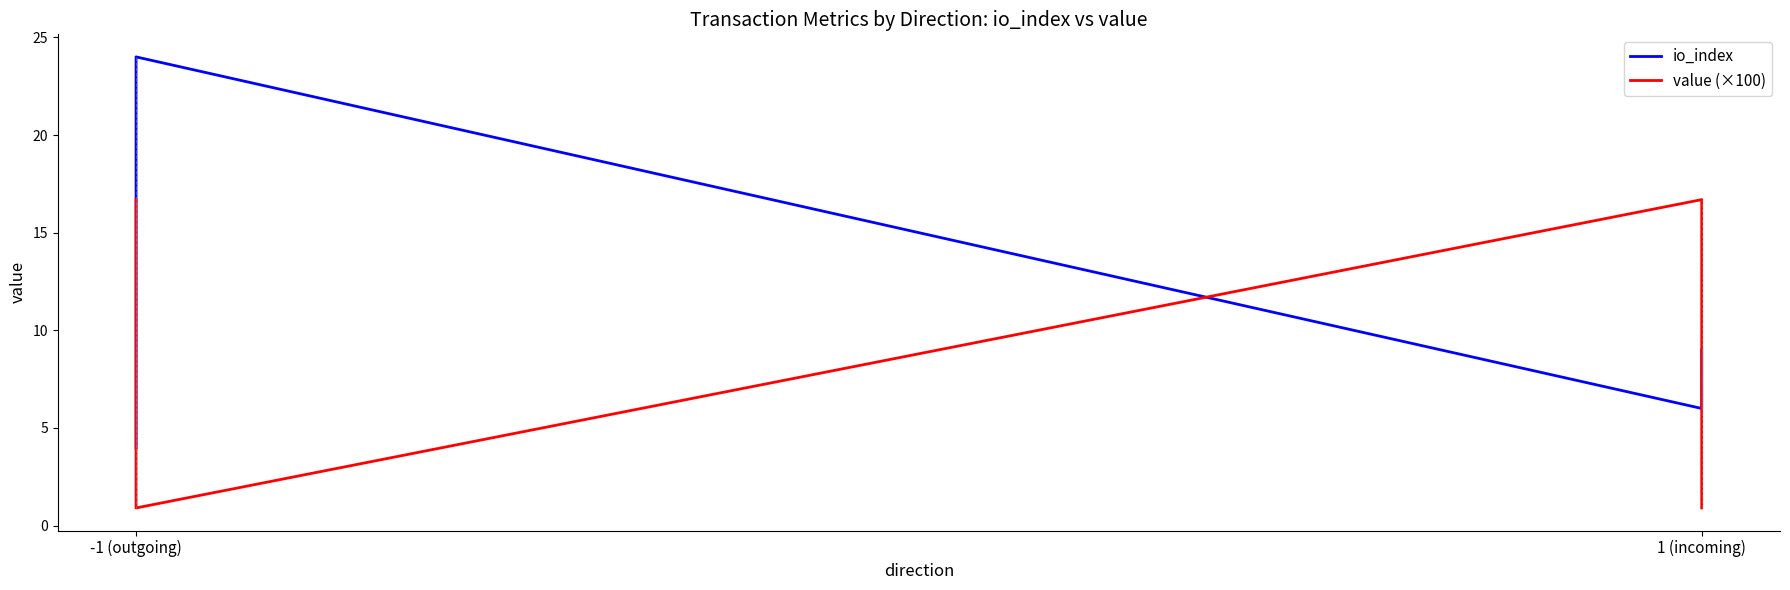

What is the total value across all series at -1 (outgoing)?

20.7